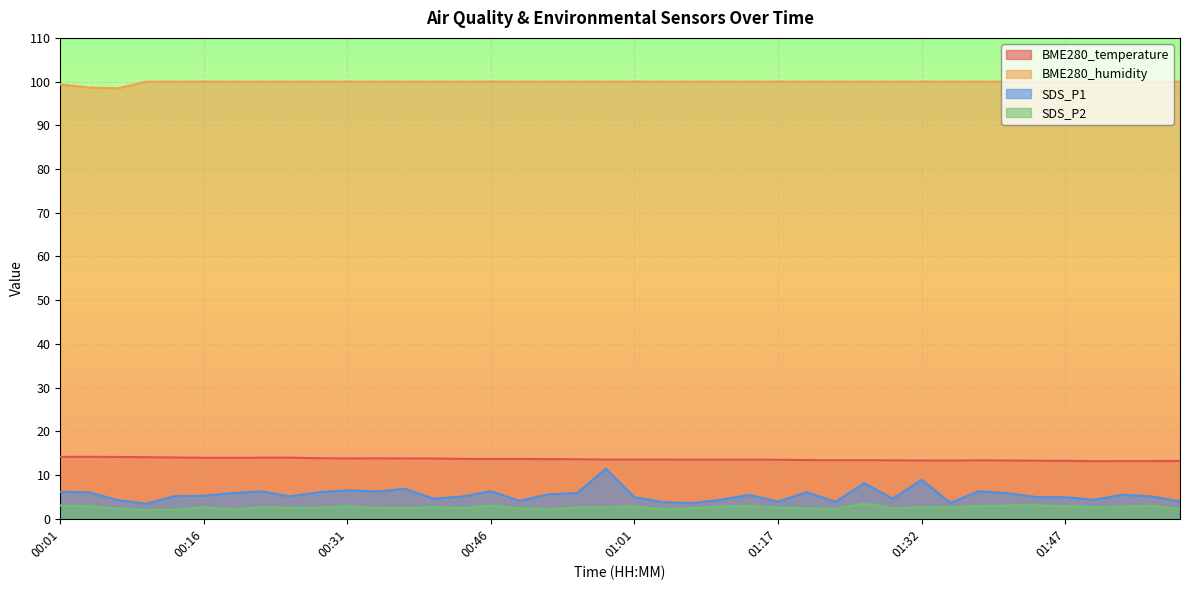

What are all the series names shown in the legend?

BME280_temperature, BME280_humidity, SDS_P1, SDS_P2